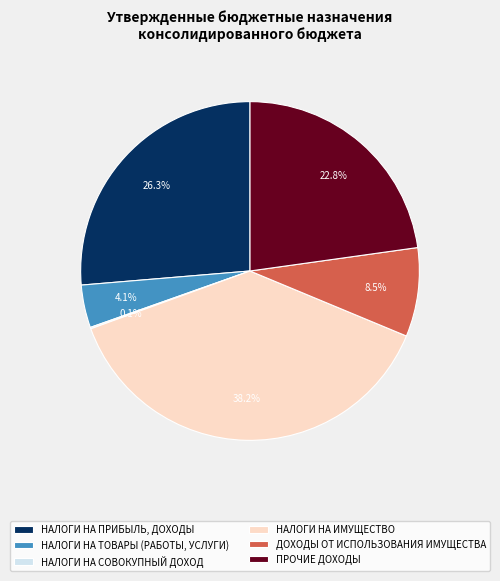

What portion of the pie excludes НАЛОГИ НА ТОВАРЫ (РАБОТЫ, УСЛУГИ)?

95.9%